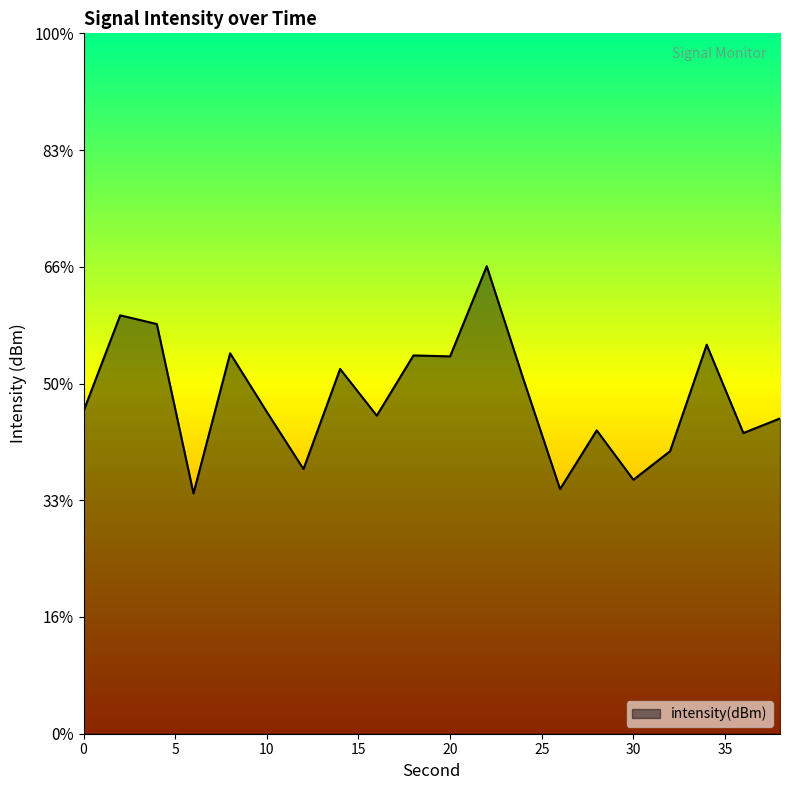

List the labels in order of value, smallest first.

6, 26, 30, 12, 32, 36, 28, 38, 16, 10, 0, 24, 14, 20, 18, 8, 34, 4, 2, 22